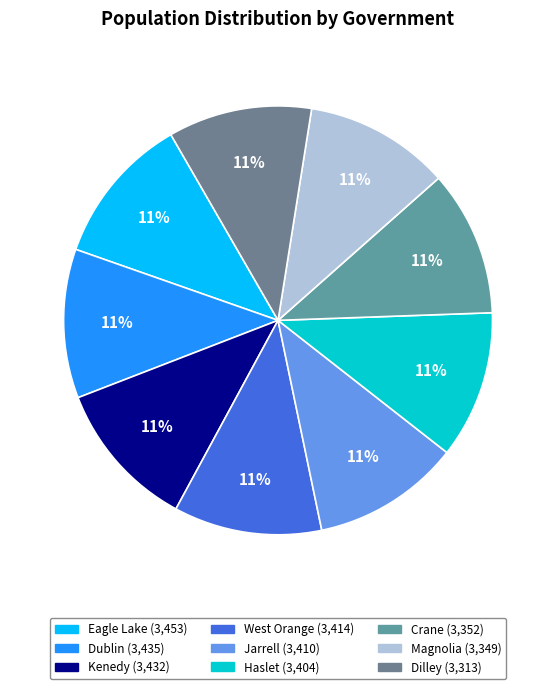

Is there any slice that represents more than half of the pie?

No